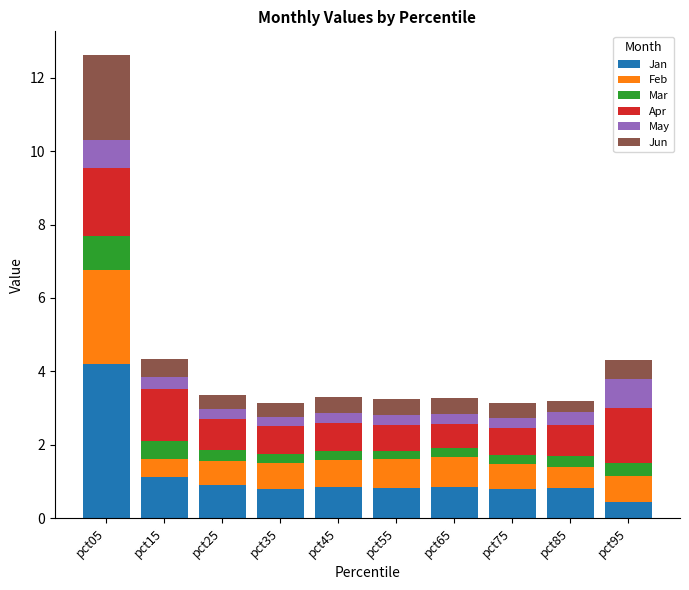

At which category is the sum across all series the highest?

pct05